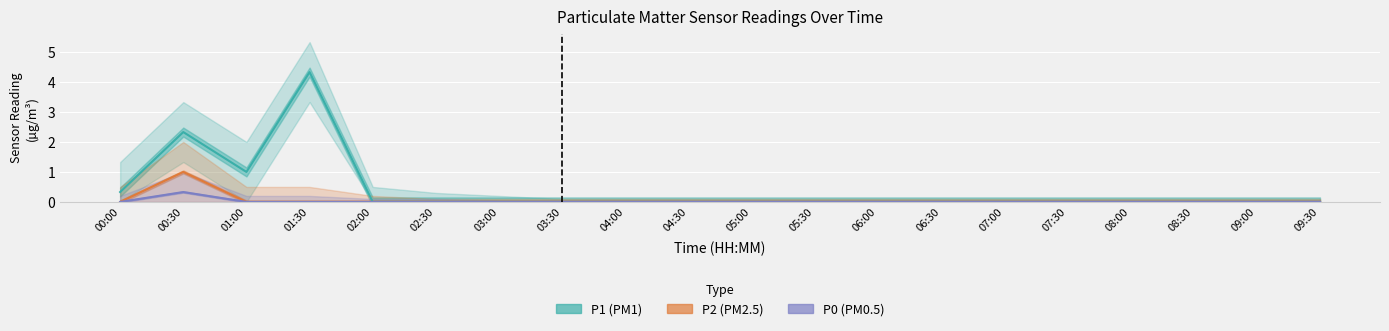

What position from the right is 00:30?

19